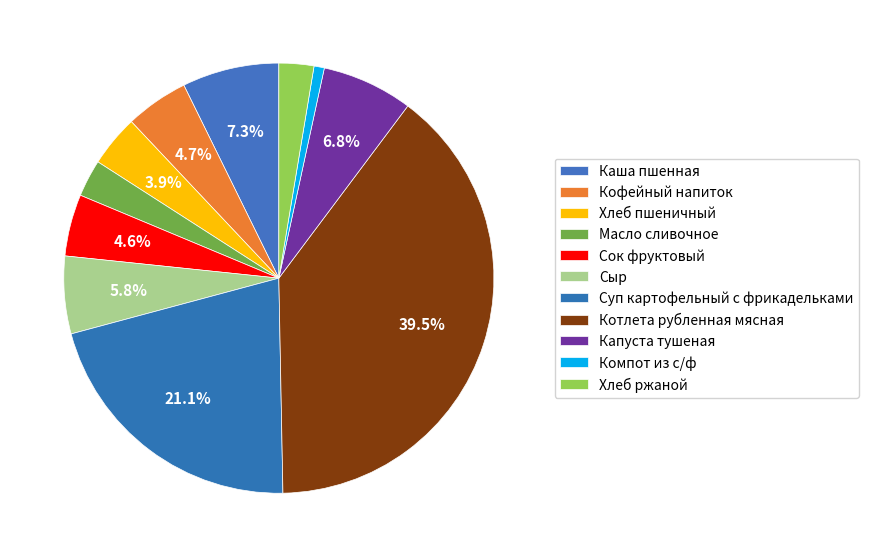

Count the number of slices in the pie.

11